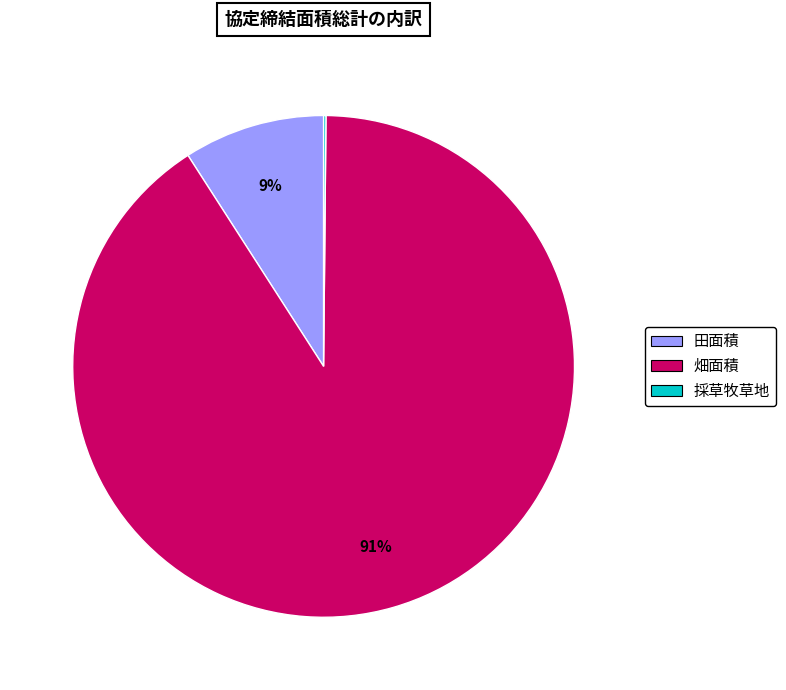

Is there a majority slice in this chart?

Yes